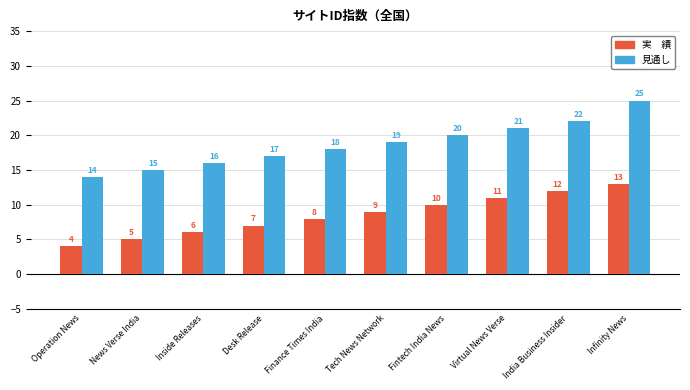

What is the label of the 5th bar from the left?

Finance Times India